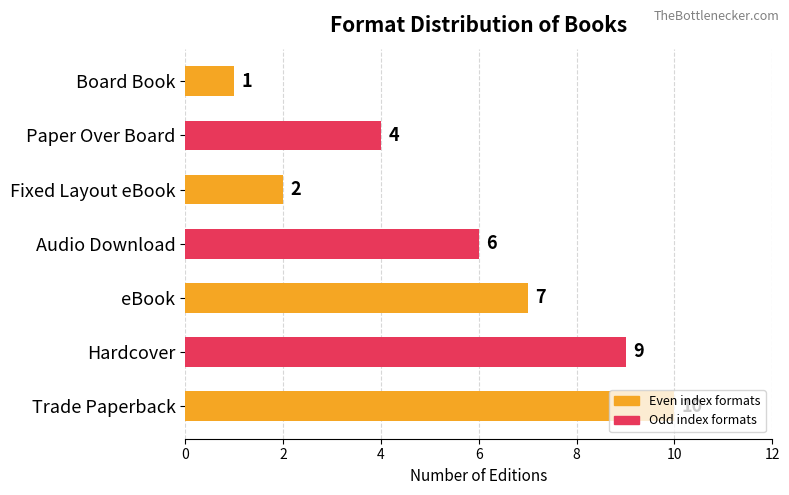

What is the sum of all values?

39